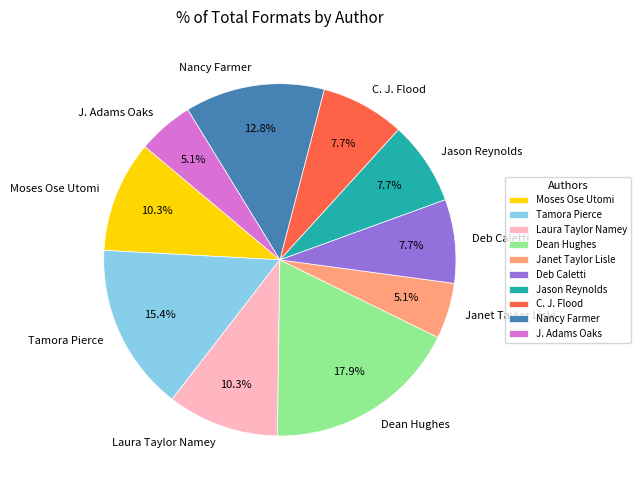

Which slice is the largest?

Dean Hughes